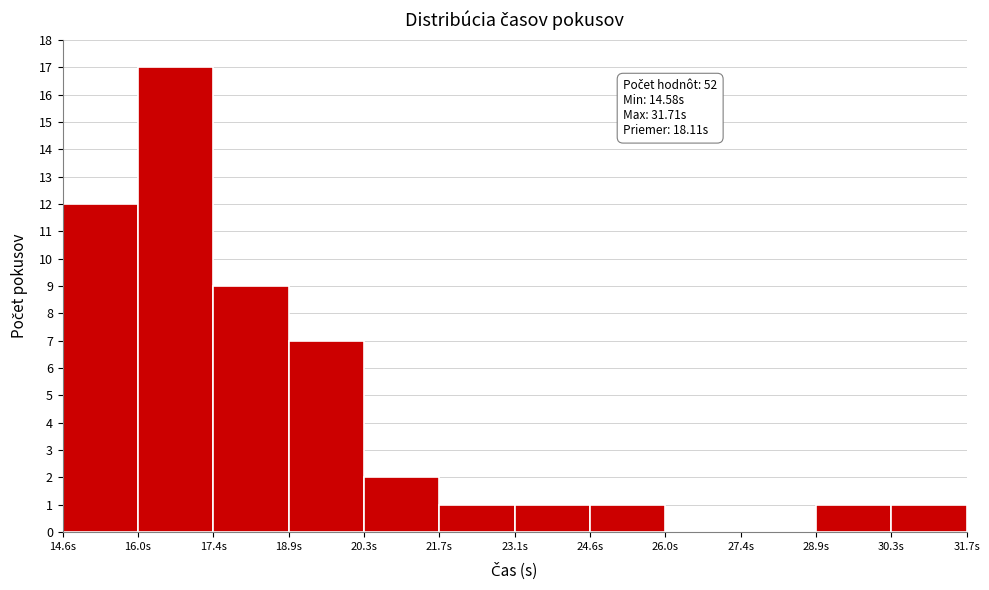

Over which range of the x-axis is the bar tallest?

16.0 to 17.4